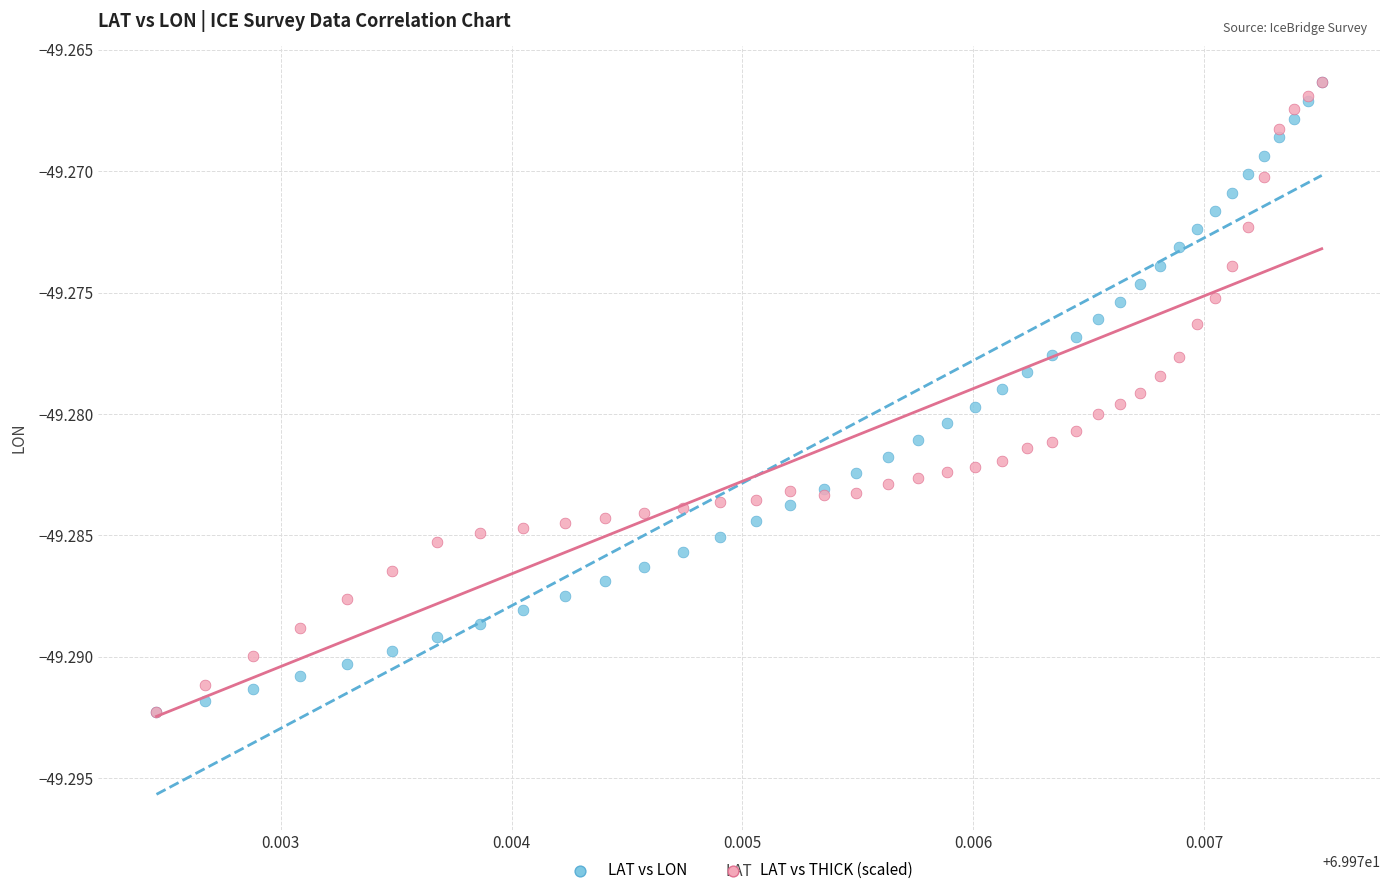

What are all the series names shown in the legend?

LAT vs LON, LAT vs THICK (scaled)